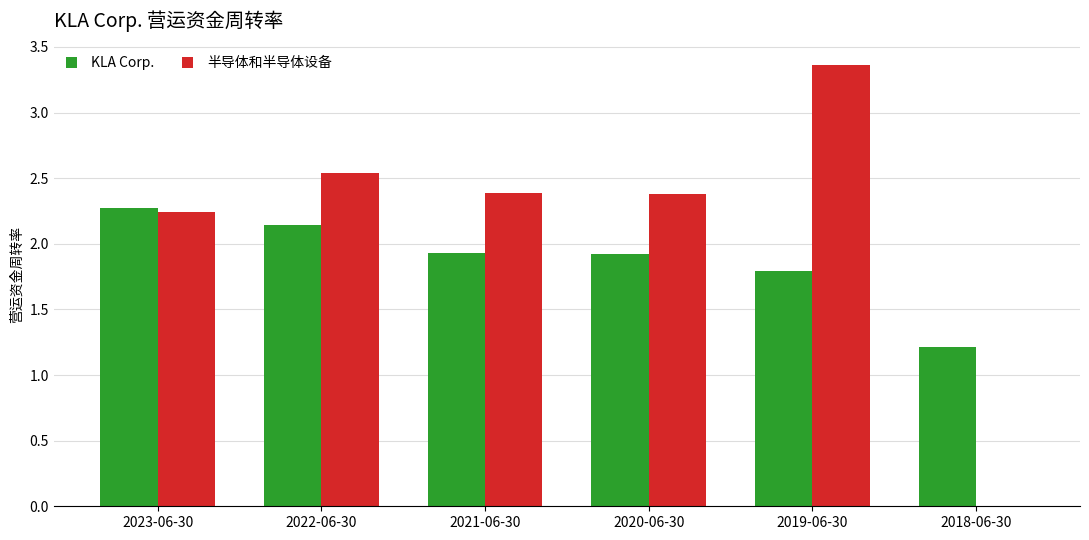

At which category is the sum across all series the highest?

2019-06-30